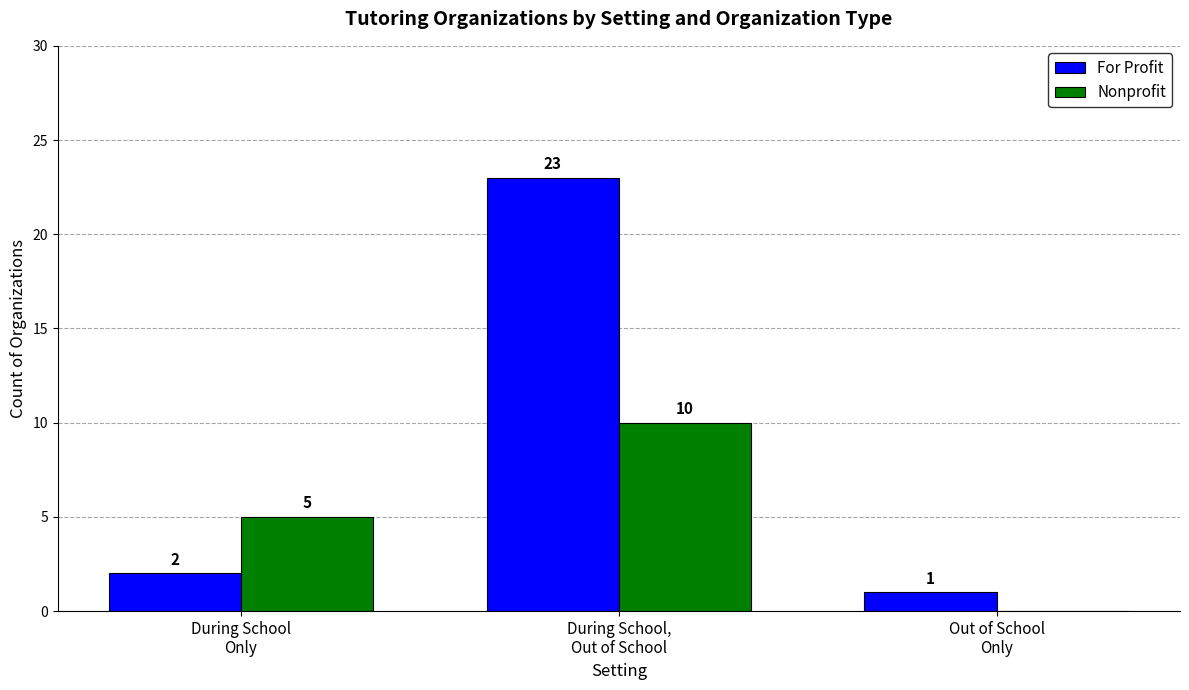

What is the greatest value displayed?

23